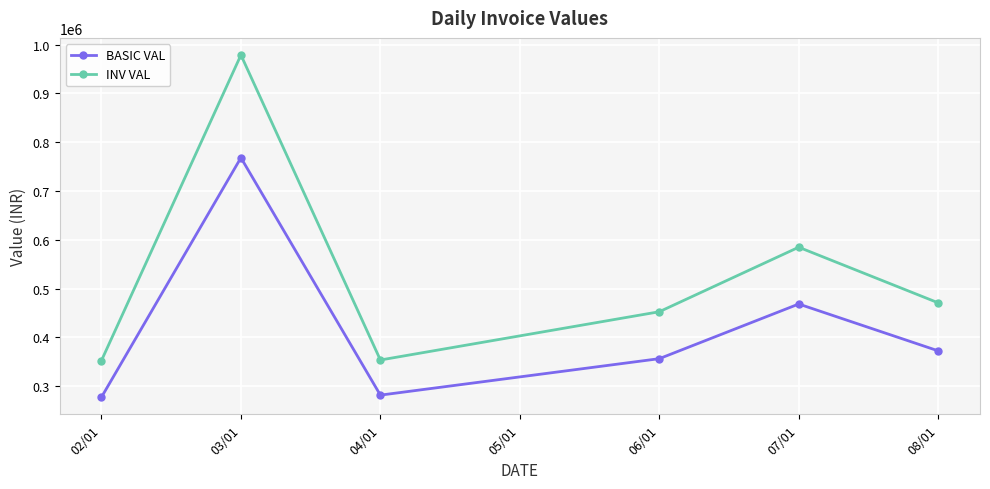

At which label does INV VAL first exceed 470669?

03/01